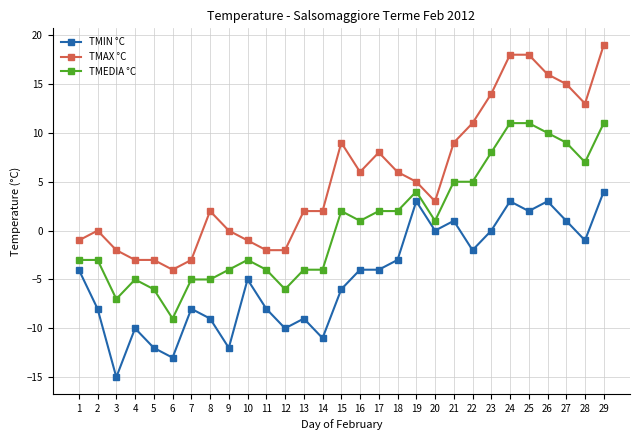

True or false: TMAX °C and TMEDIA °C intersect in this chart.

False